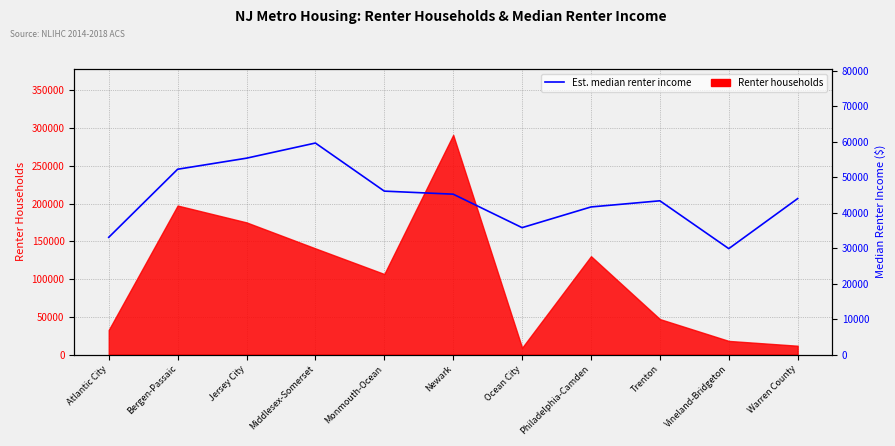

What is the average value?

44232